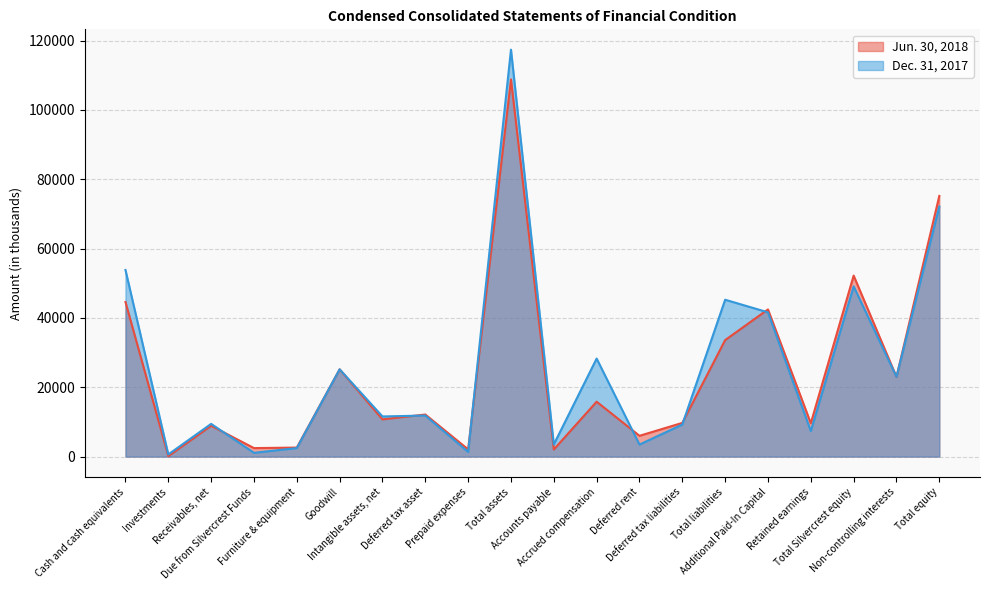

What is the total value across all series at Accrued compensation?

44107